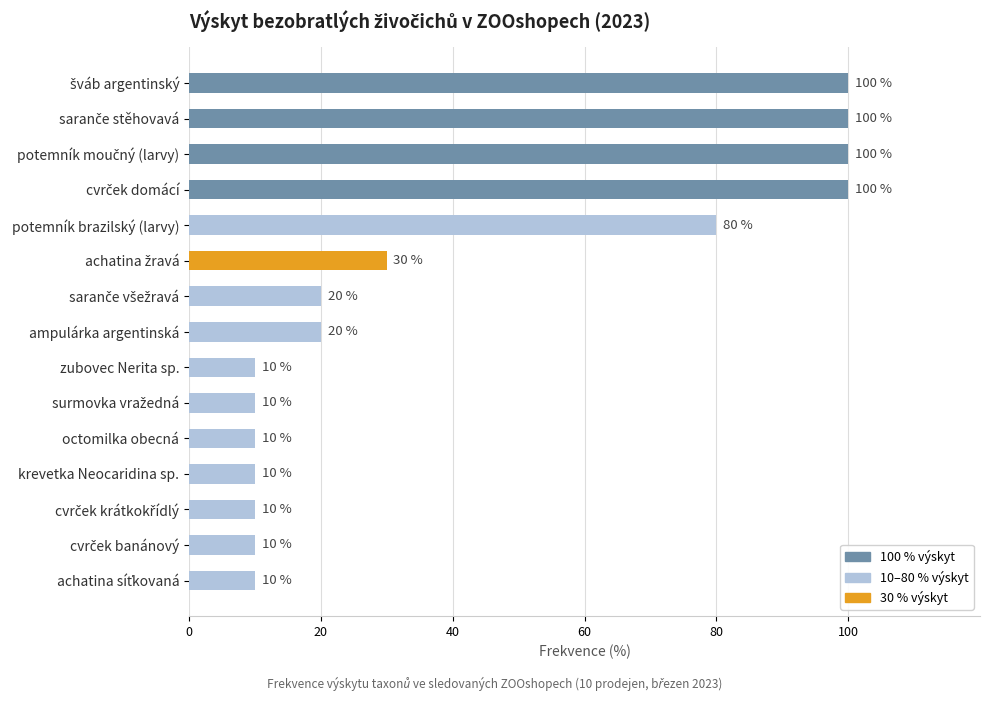

How many distinct data groups are displayed?

1